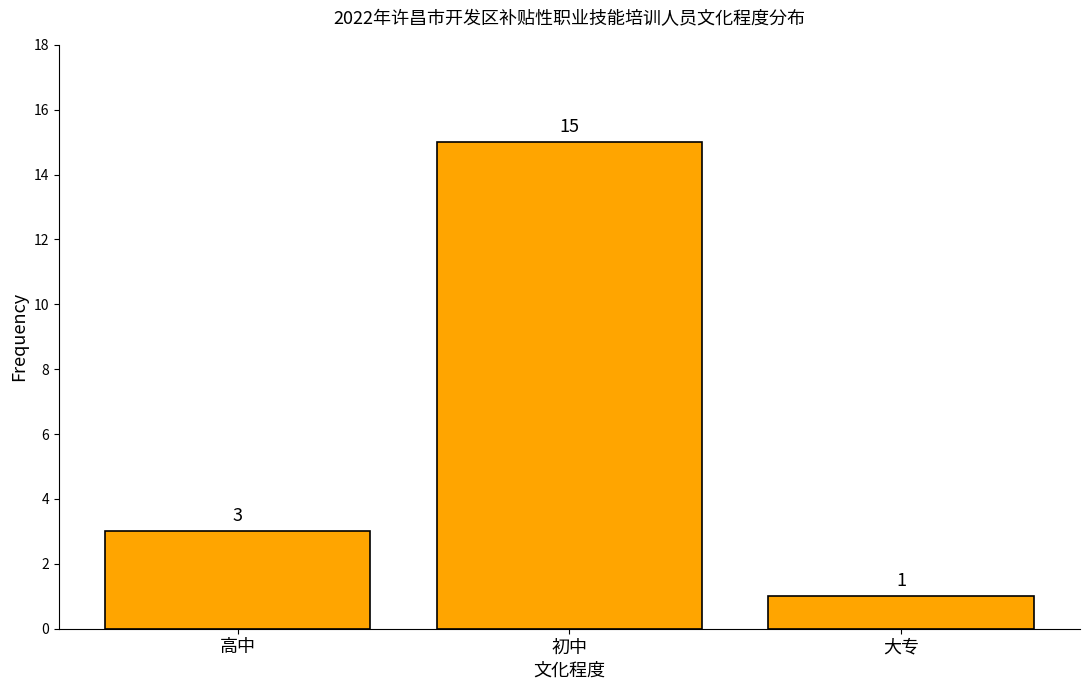

Reading left to right, extract all data points from this chart.

3	15	1